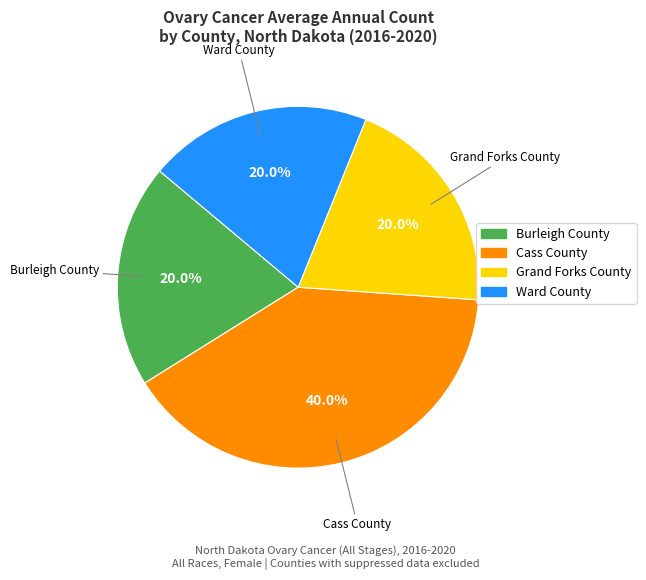

Is there a majority slice in this chart?

No